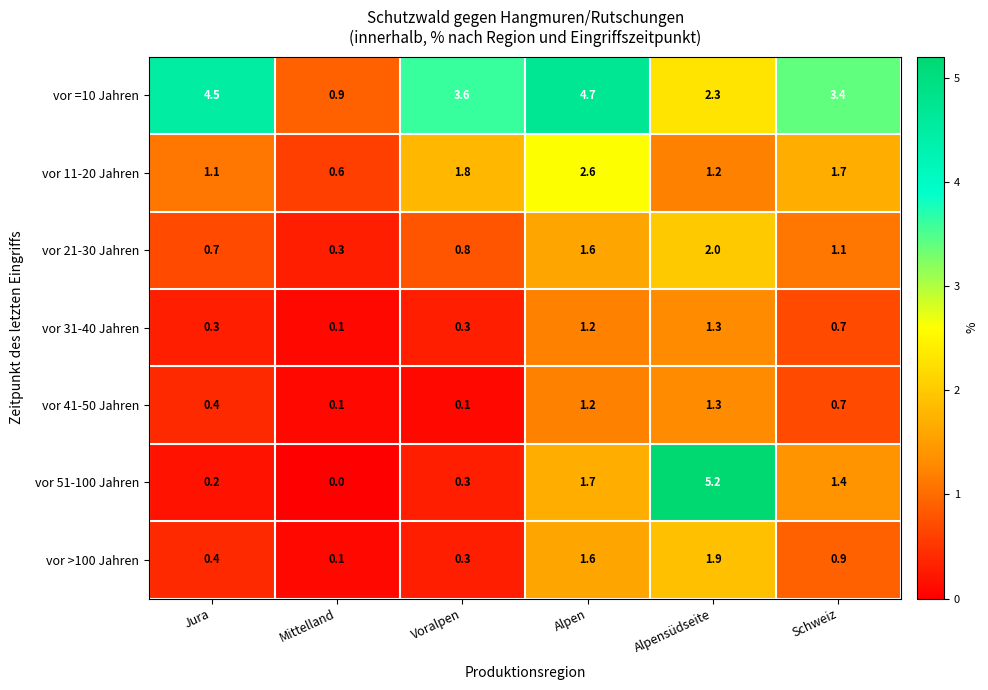

What is the total value across all series at Alpen?

14.6